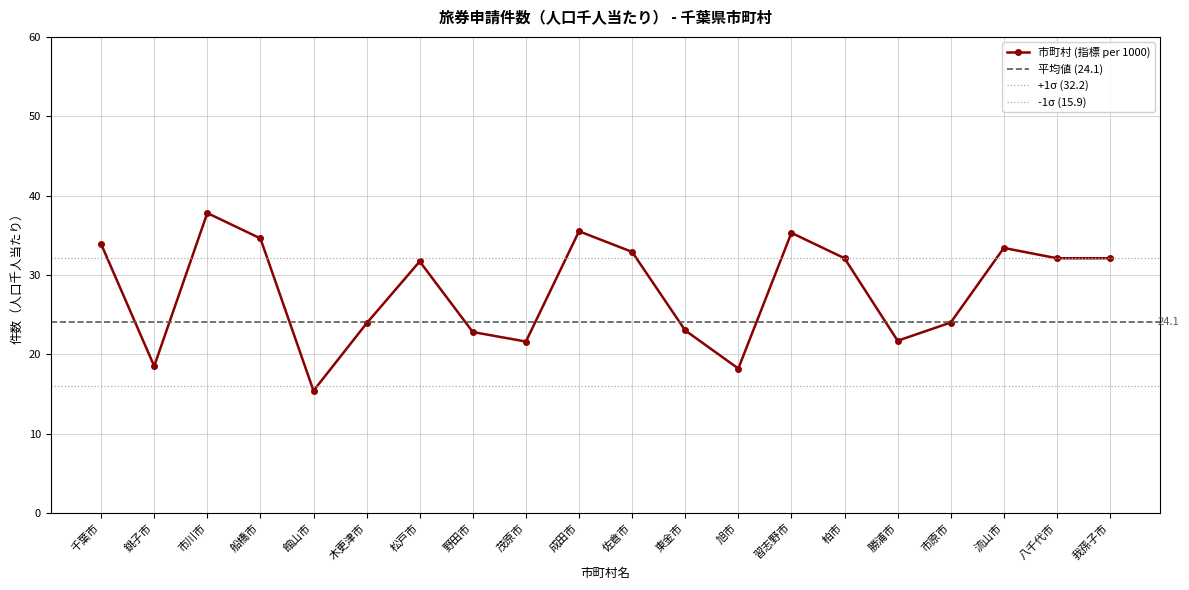

The chart shows a value of 18.2 at 旭市. True or false?

True